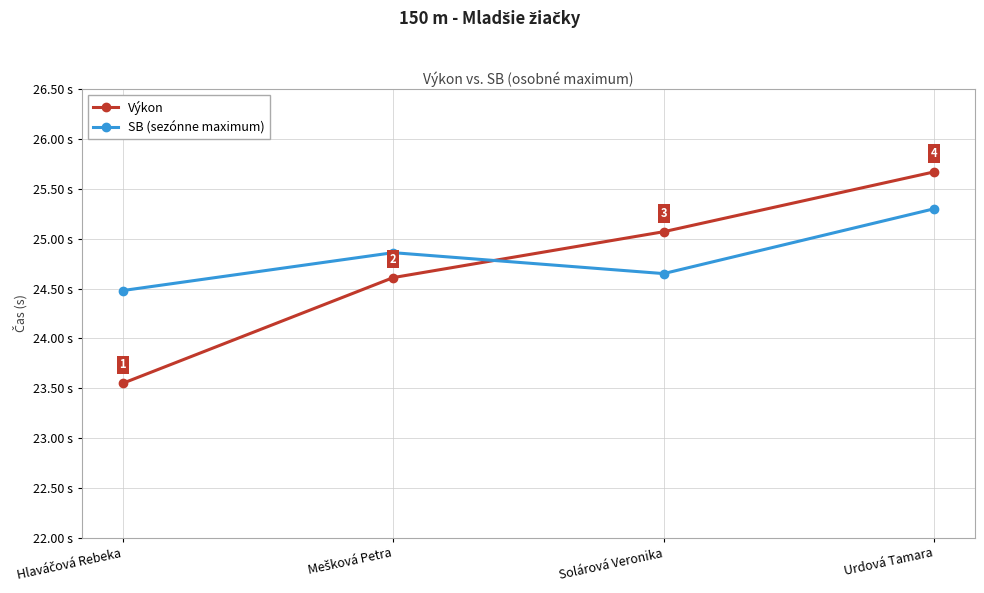

Is this an area chart (filled region under the line)?

No